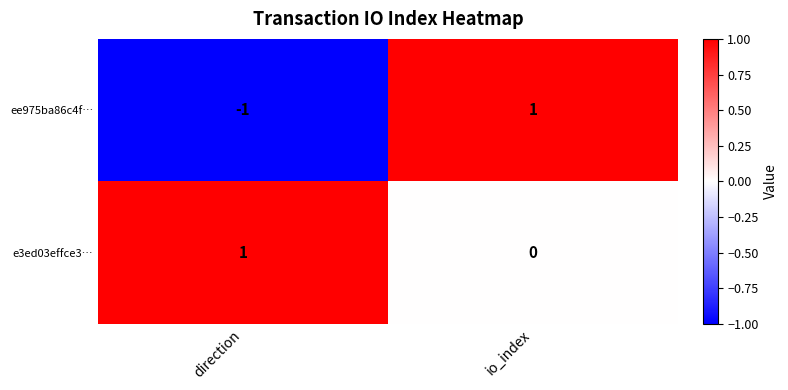

How many categories are shown in the chart?

2